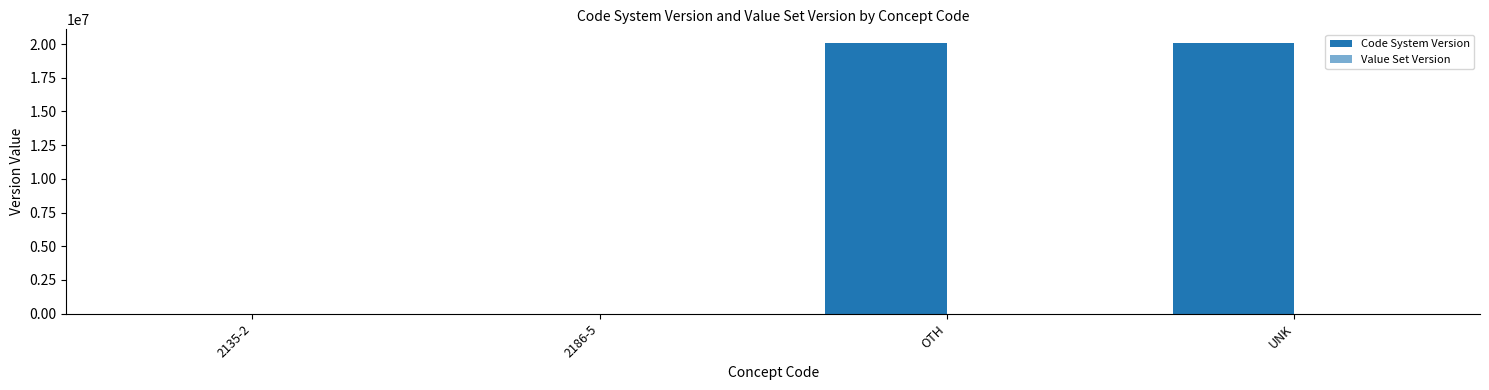

True or false: Value Set Version has a value of 3.0 at OTH.

False